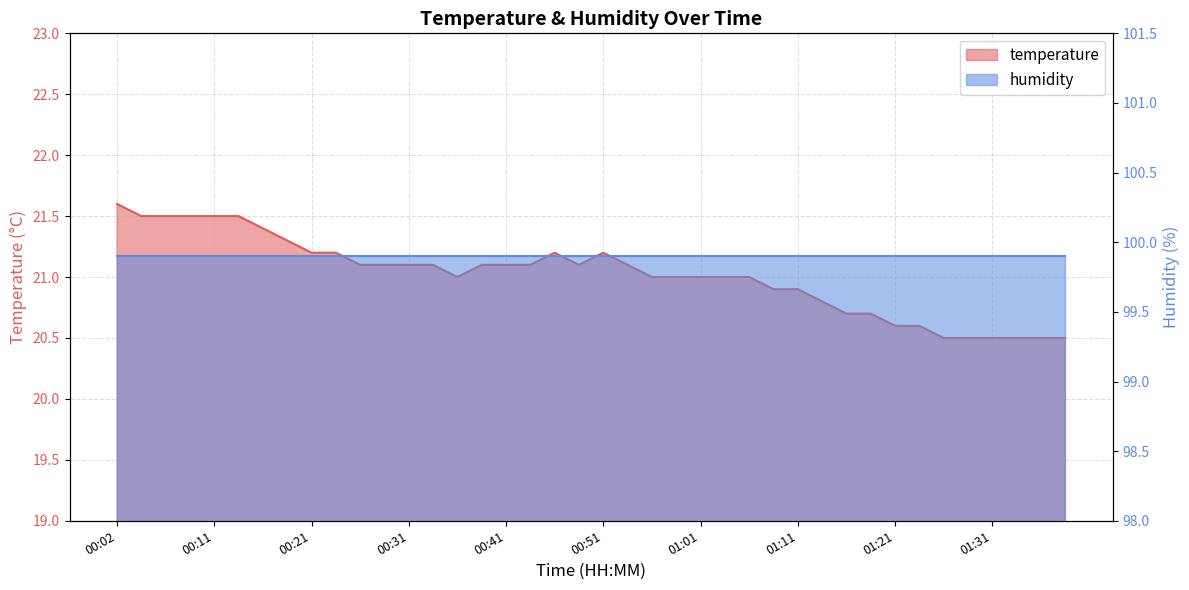

What is the approximate value at 00:46?

21.2